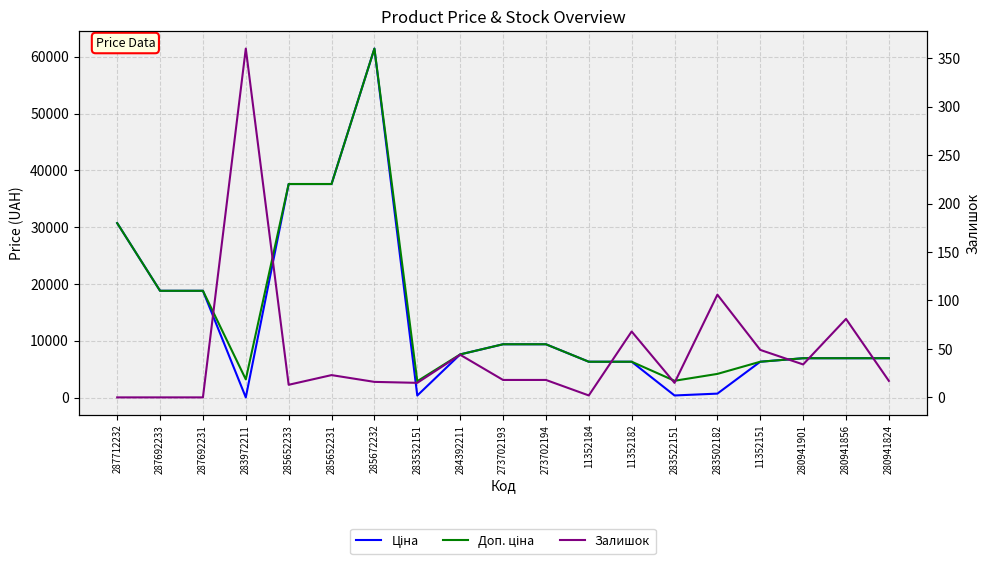

Is this an area chart (filled region under the line)?

No